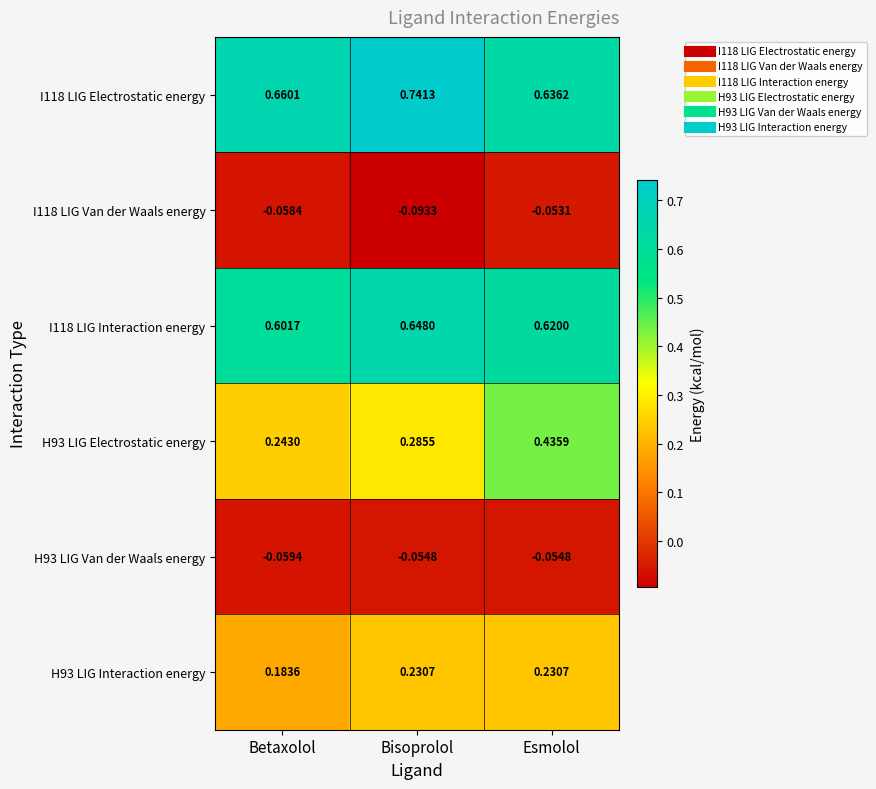

Rank the categories by I118 LIG Interaction energy value from highest to lowest.

Bisoprolol, Esmolol, Betaxolol